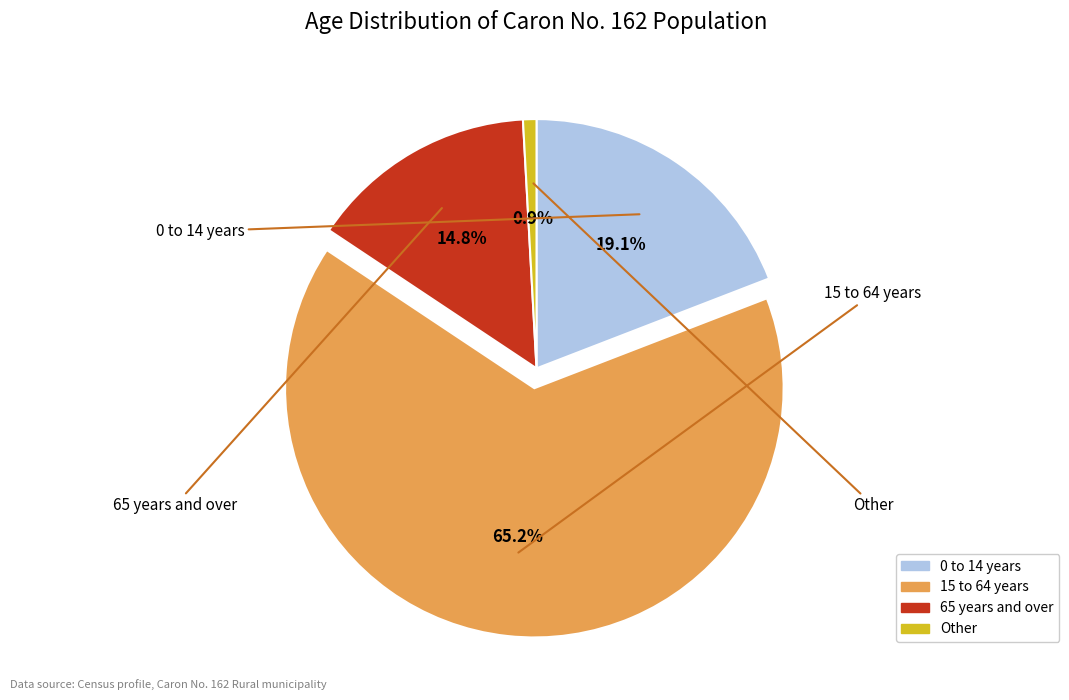

Is 15 to 64 years the majority of the pie?

Yes